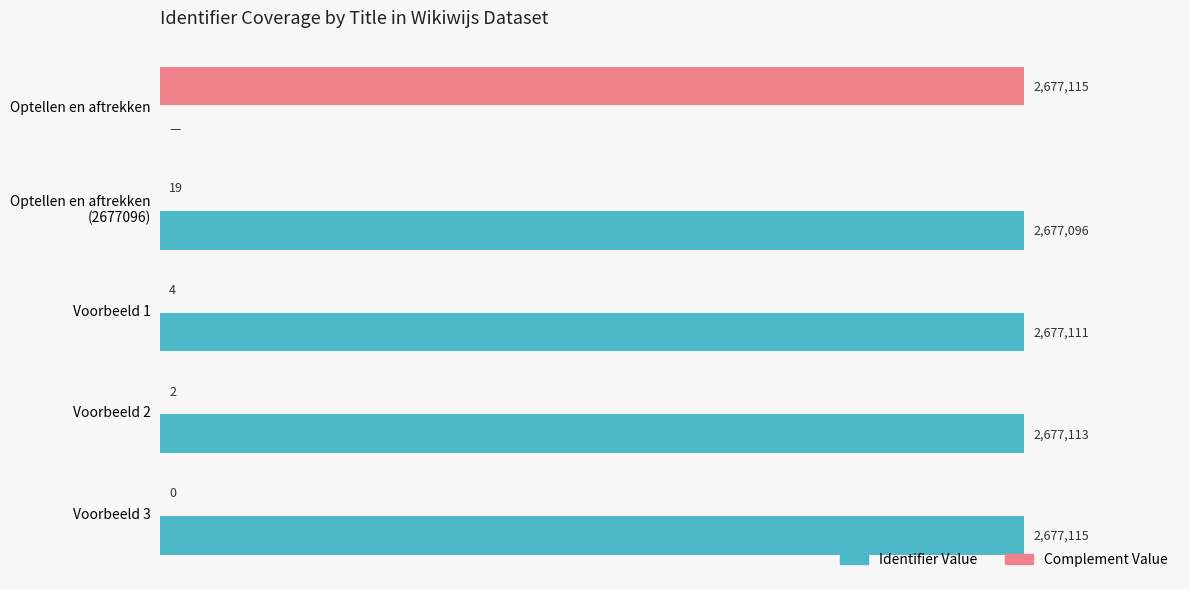

Is the value of Identifier Value at Voorbeeld 2 greater than the value of Complement Value at Voorbeeld 3?

Yes